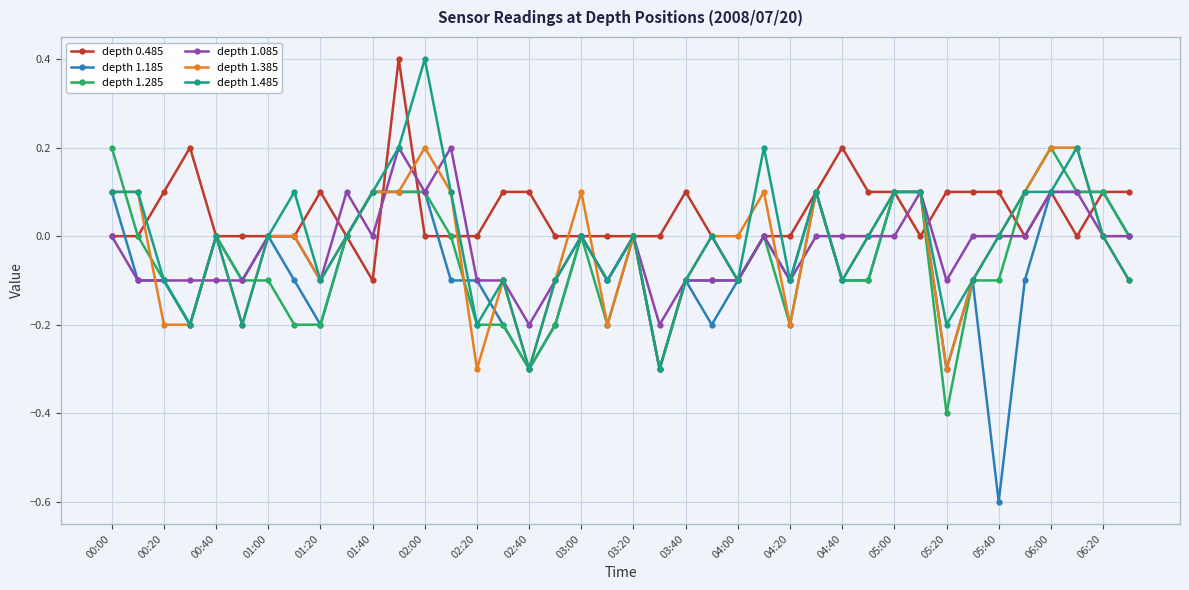

Which series has the largest total across all categories?

depth 0.485